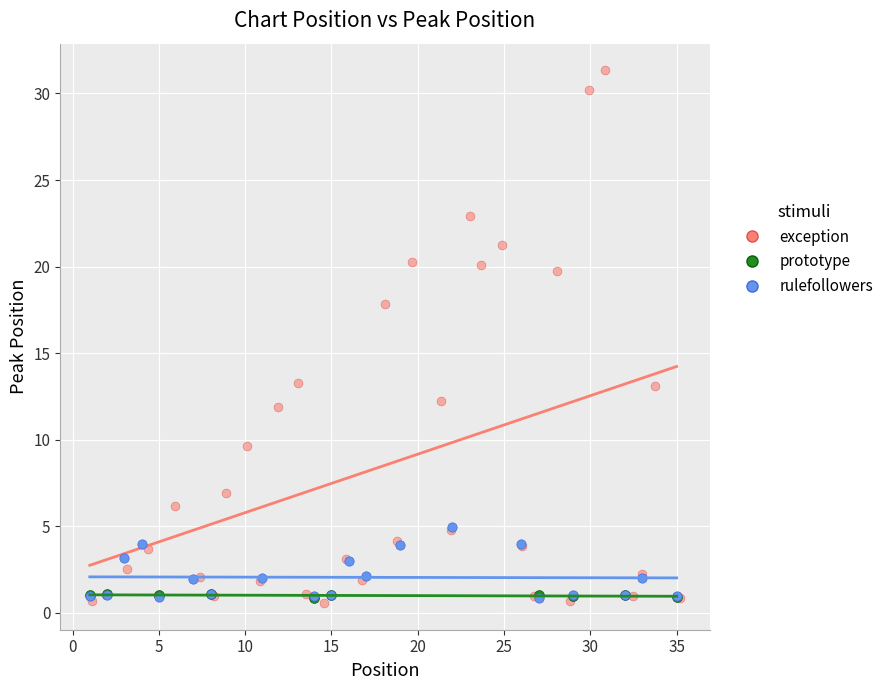

Which series reaches the maximum Y coordinate?

exception